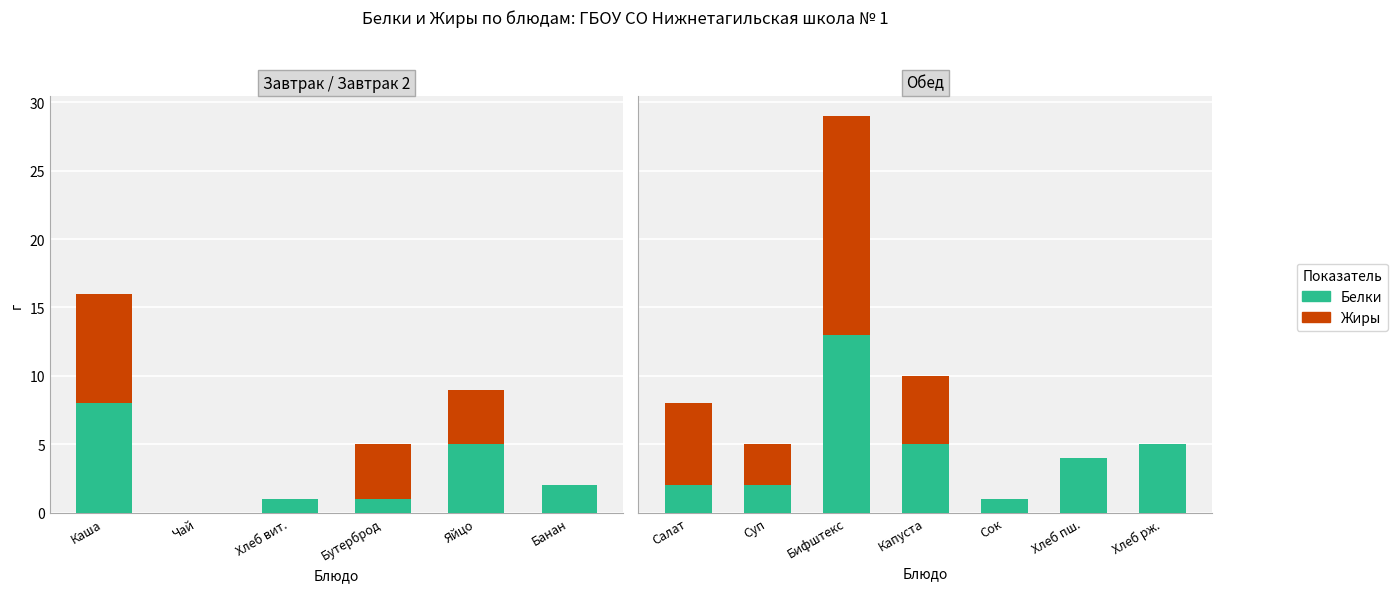

Between Суп and Капуста, which is larger?

Капуста